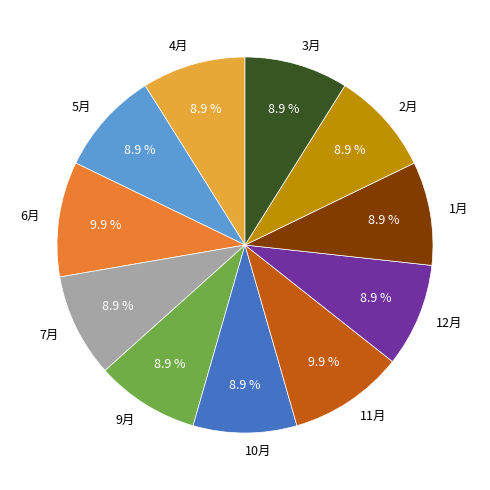

Approximately how many times larger is the value at 12月 compared to 2月?

1.0